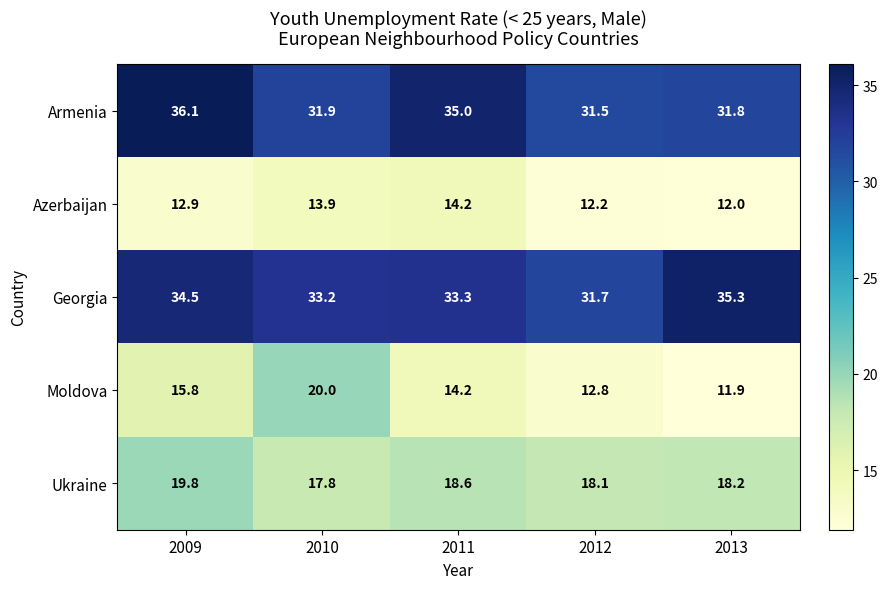

What is the difference between the second highest and minimum values in the Armenia series?

3.5